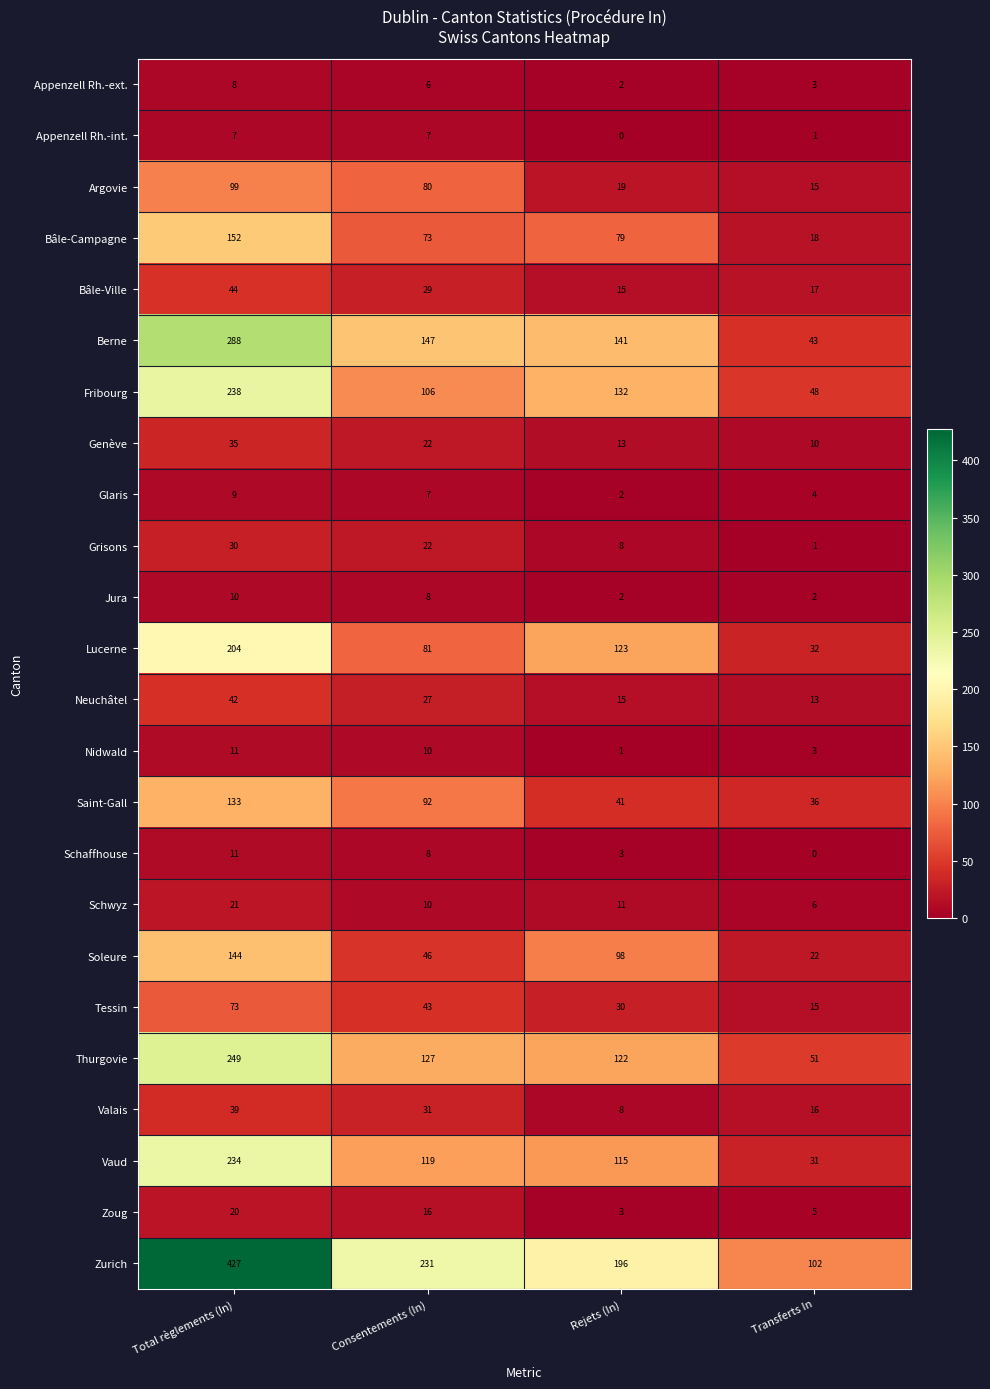

What is the difference between the highest and lowest values at Rejets (In)?

196